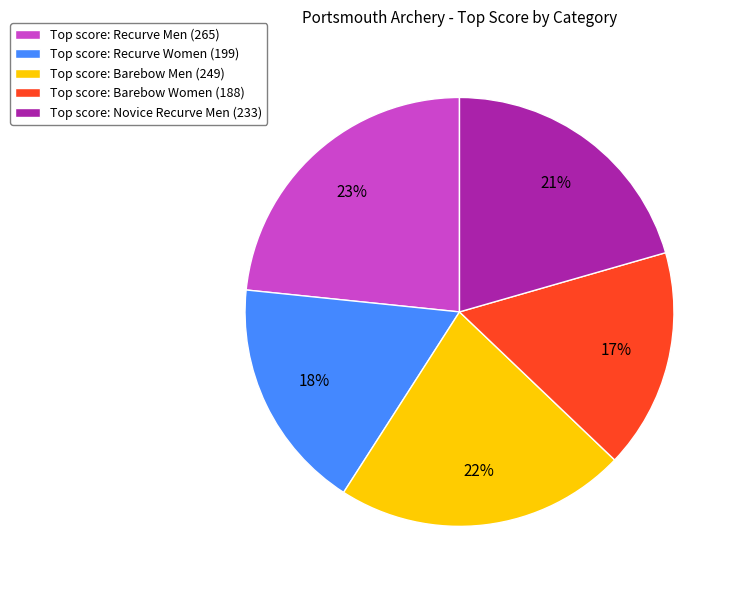

How many segments does this pie chart have?

5